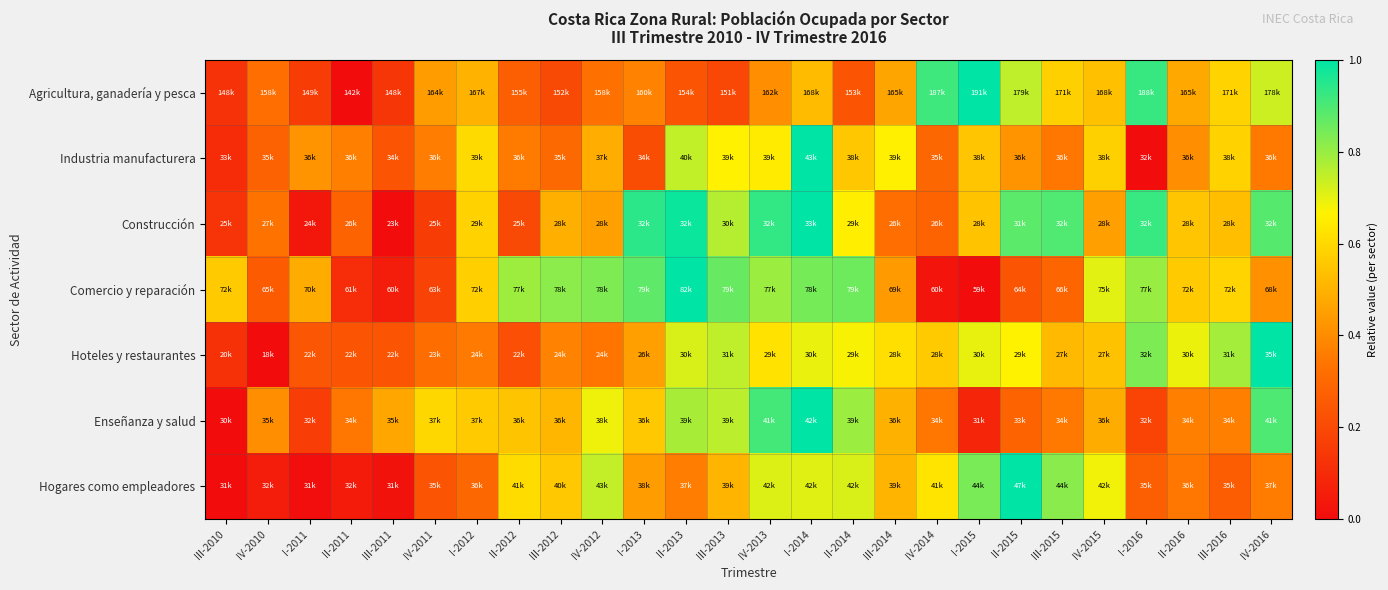

What is the total value across all series at II-2015?

4.2